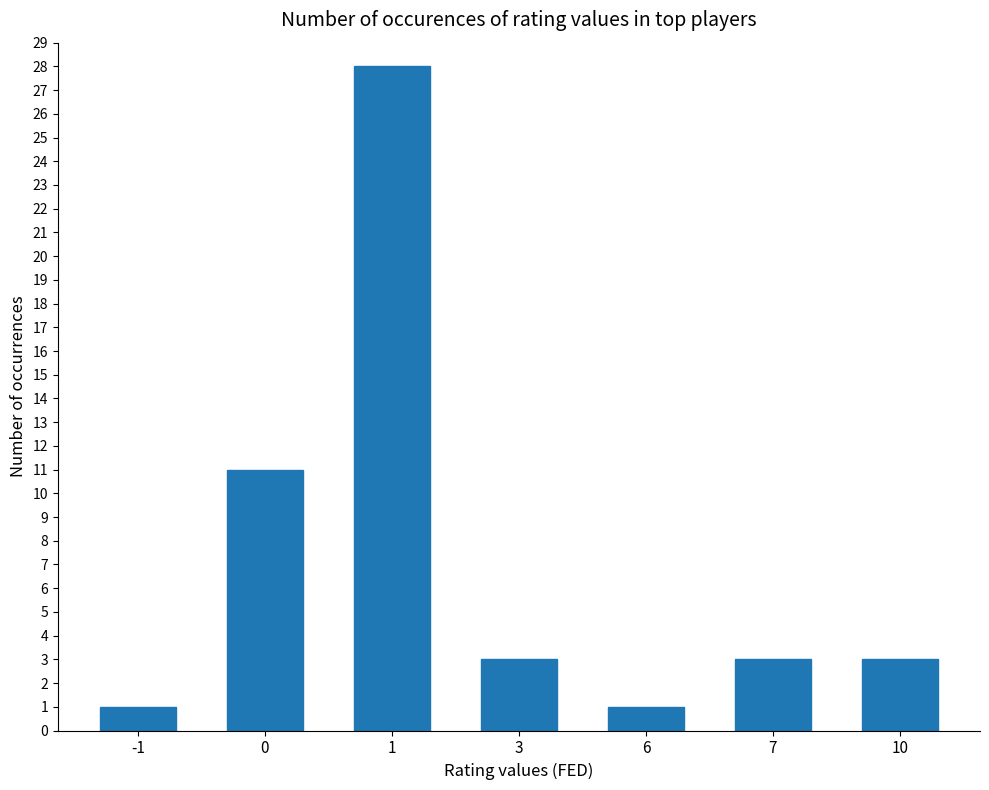

What is the value of the 3rd bar from the left?

28